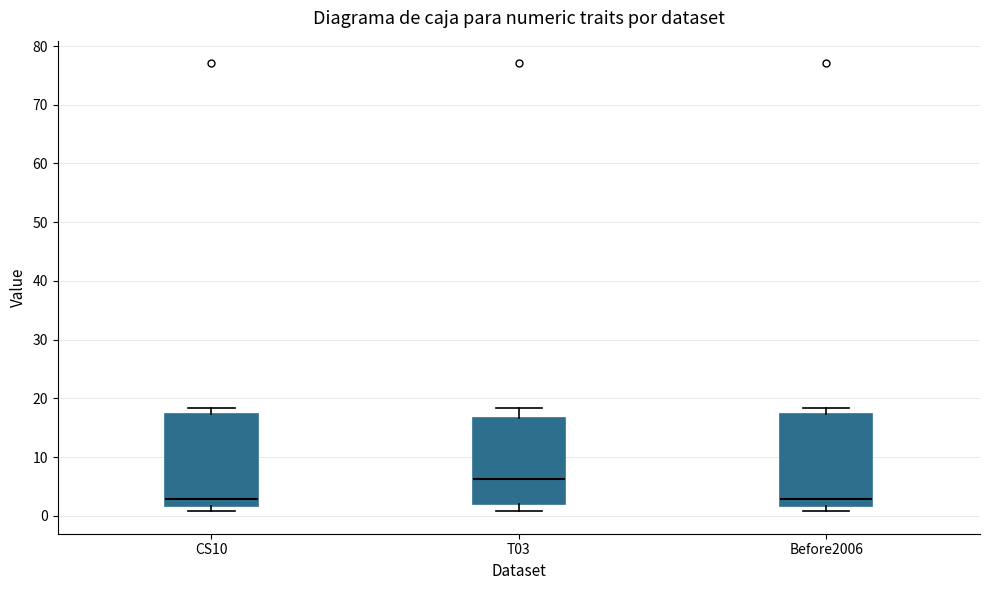

Reading left to right, read every box against the y-axis: the position of its median line, the range the box covers, and the ends of its whiskers. The values are not printed on the chart, so give them approximately, as read against the axis.

CS10: median 3, box 2 to 17, whiskers 1 to 18
T03: median 6, box 2 to 17, whiskers 1 to 18
Before2006: median 3, box 2 to 17, whiskers 1 to 18